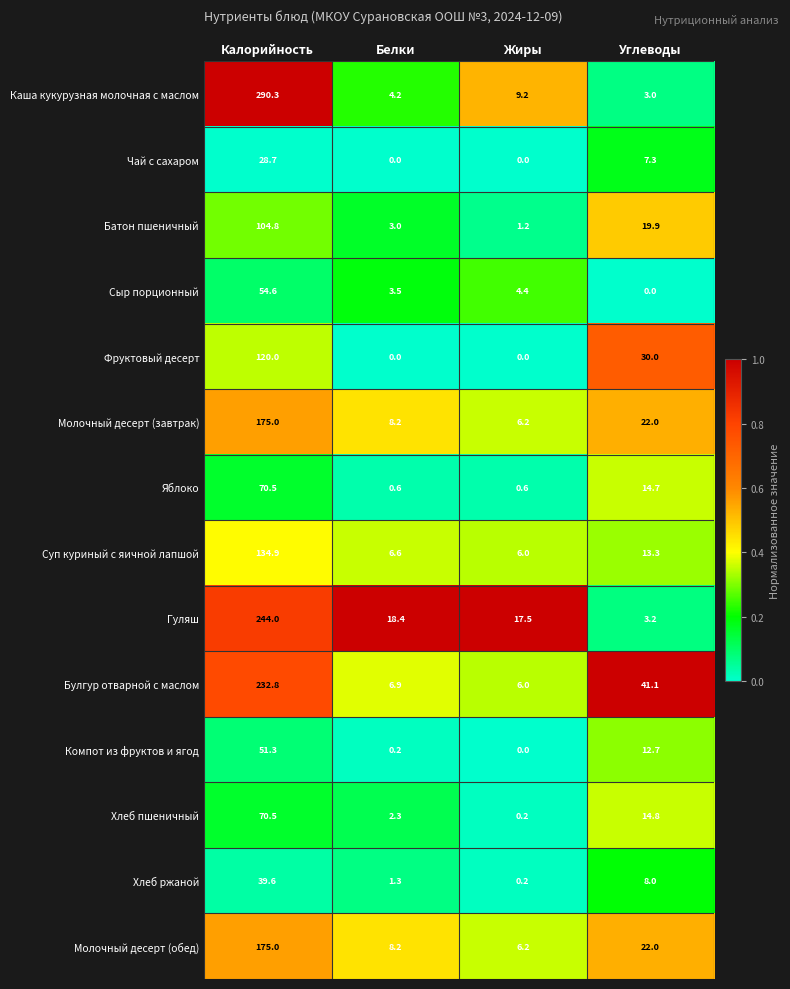

At which label does Гуляш first exceed 18?

Калорийность